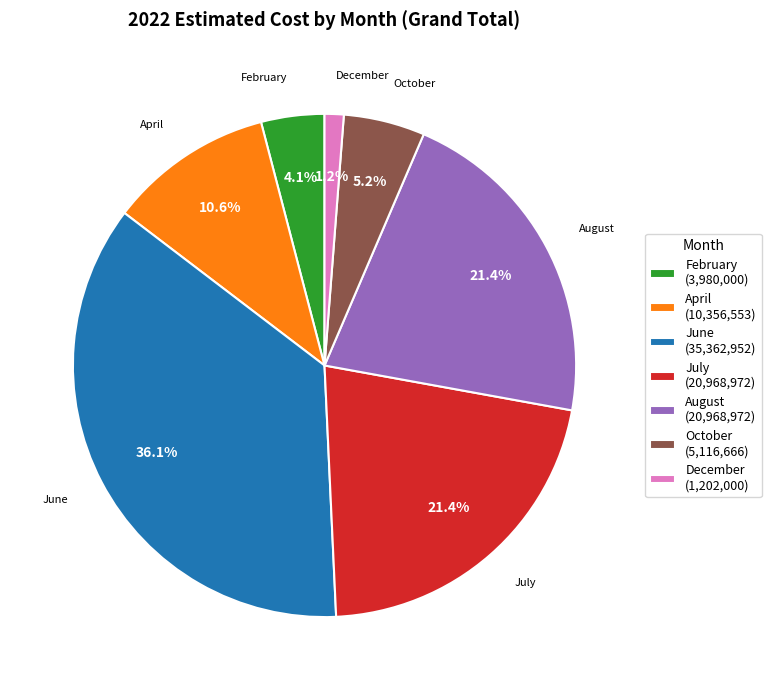

What percentage do October and August together represent?

26.6%